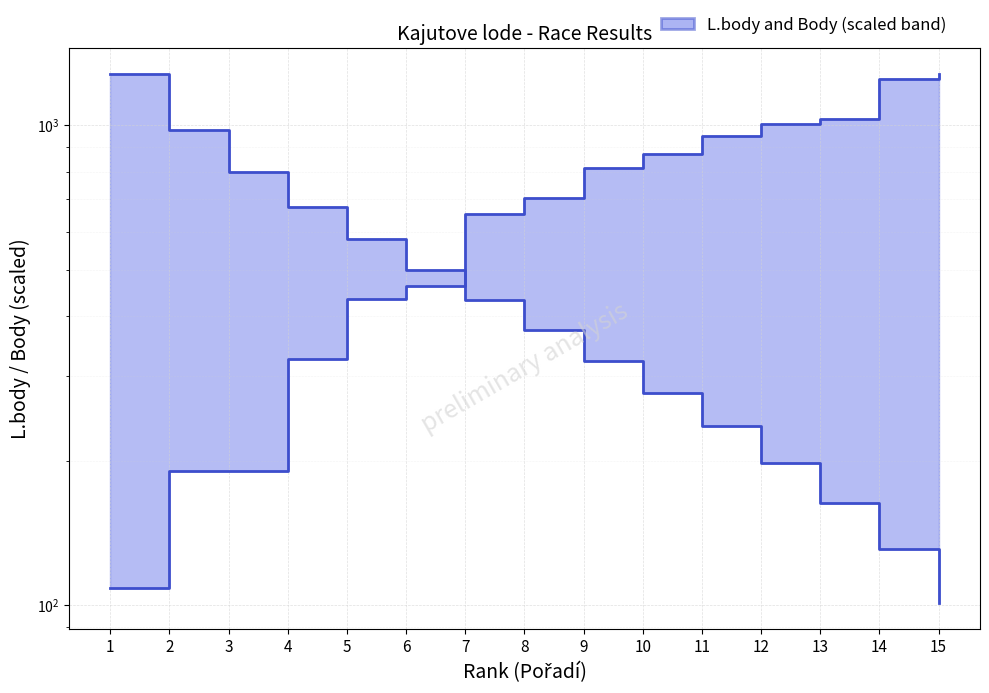

At which category is the sum across all series the highest?

1